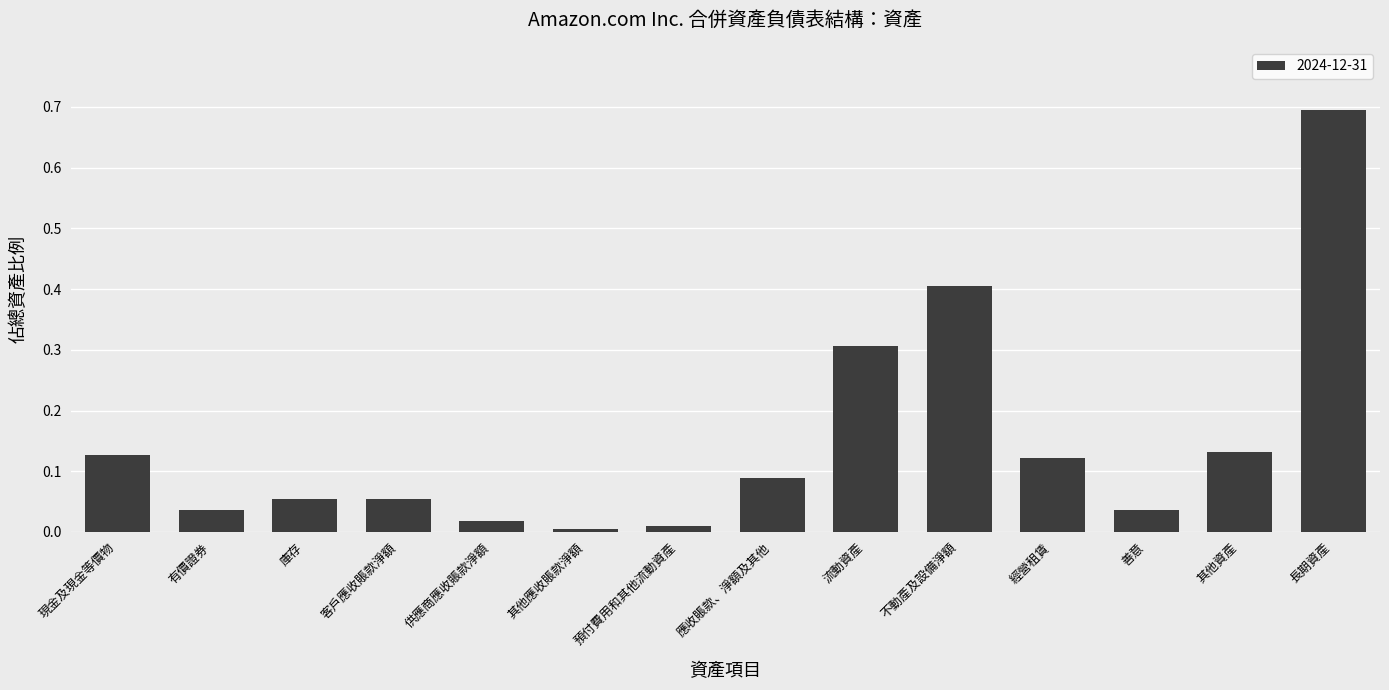

Between 客戶應收賬款淨額 and 其他應收賬款淨額, which is larger?

客戶應收賬款淨額